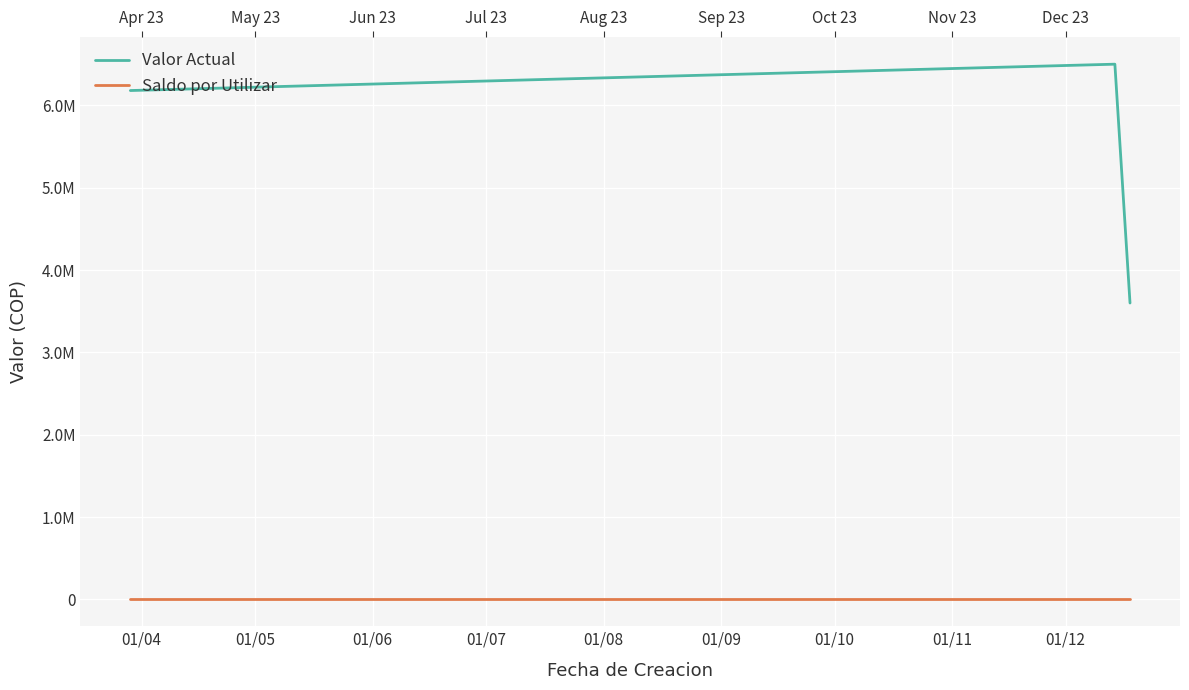

What is the value of the Valor Actual point at the 2nd from the left?

6500000